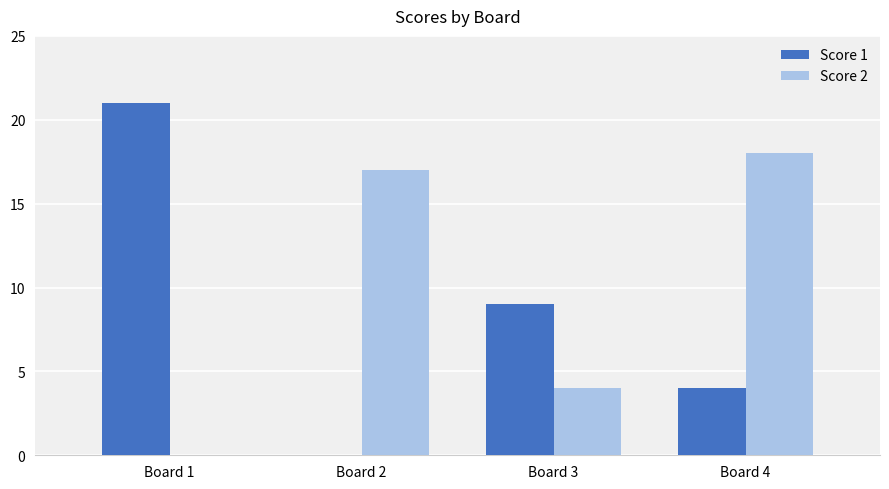

Reading left to right, extract all data points from this chart.

Score 1: 21	0	9	4
Score 2: 0	17	4	18